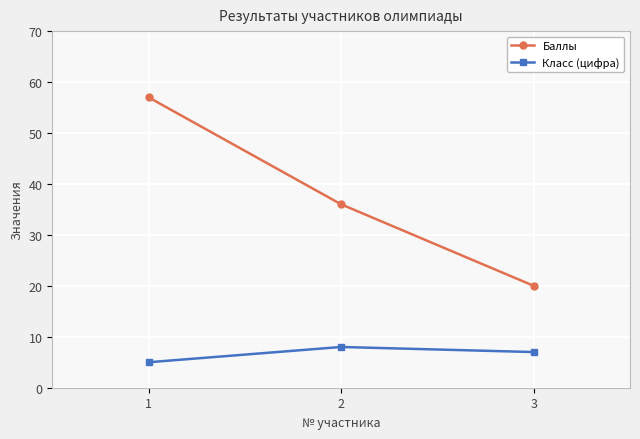

The Класс (цифра) series shows 7 at 3. True or false?

True